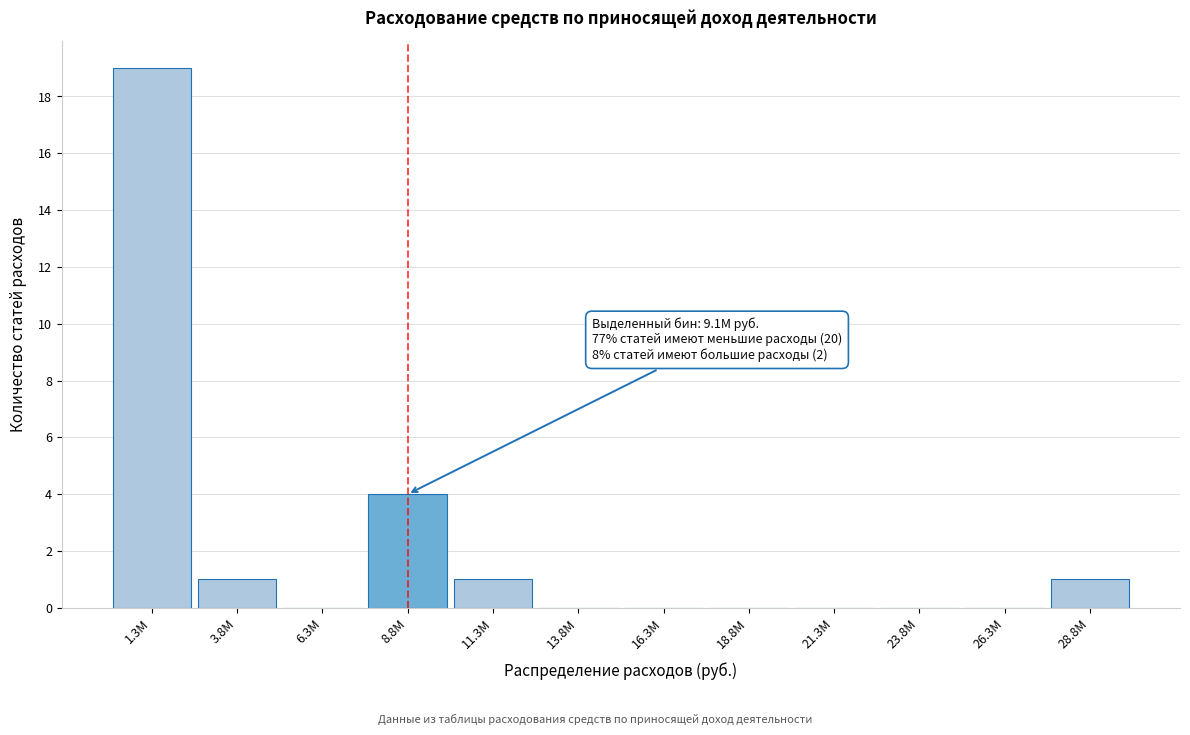

Reading left to right, list all the values displayed in this chart.

1.3M=19	3.8M=1	6.3M=0	8.8M=4	11.3M=1	13.8M=0	16.3M=0	18.8M=0	21.3M=0	23.8M=0	26.3M=0	28.8M=1